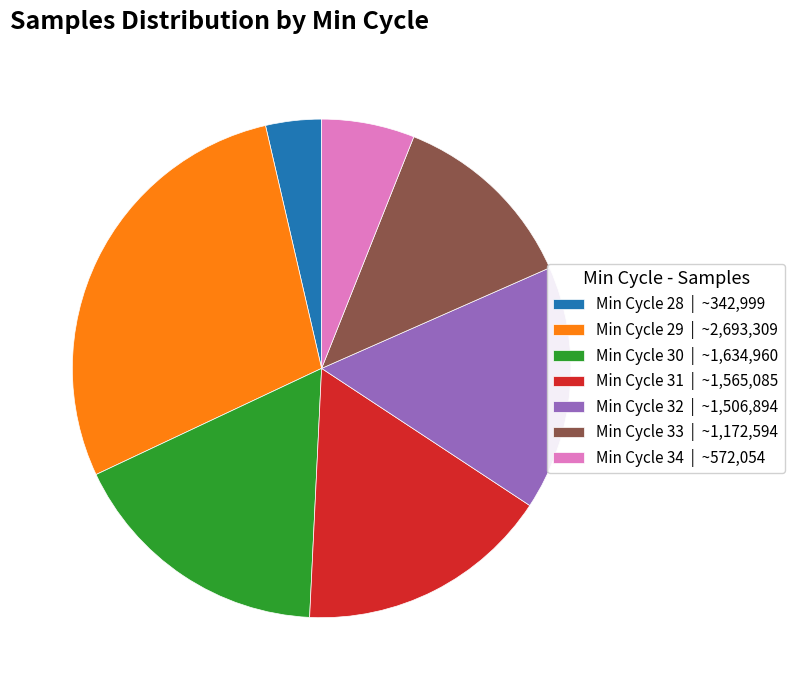

How many segments does this pie chart have?

7